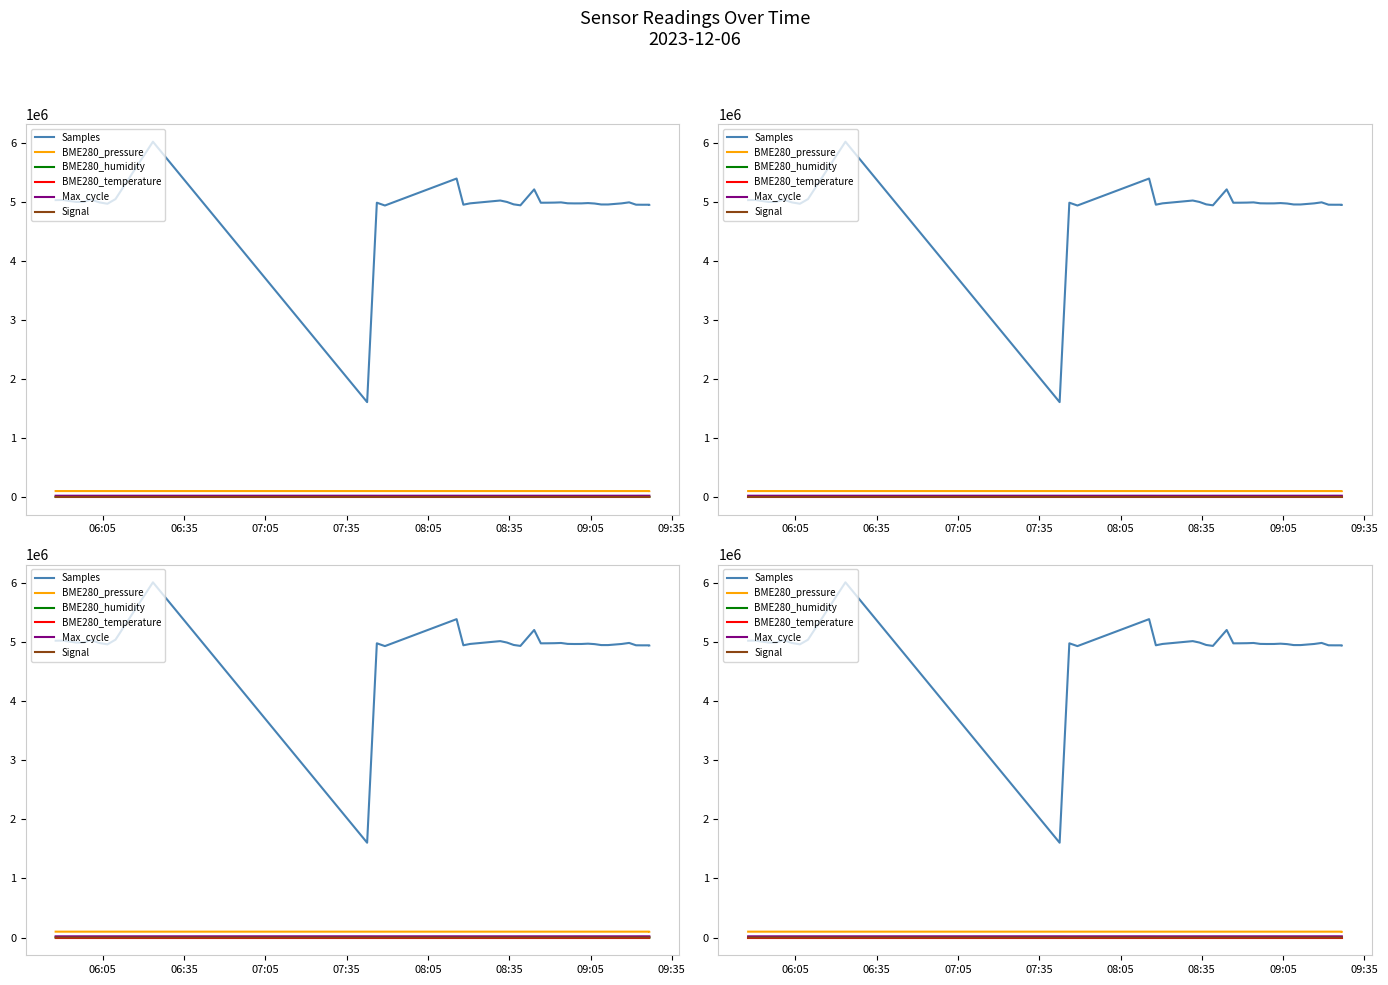

What is the value of the Signal point at the 17th from the left?

-96.0